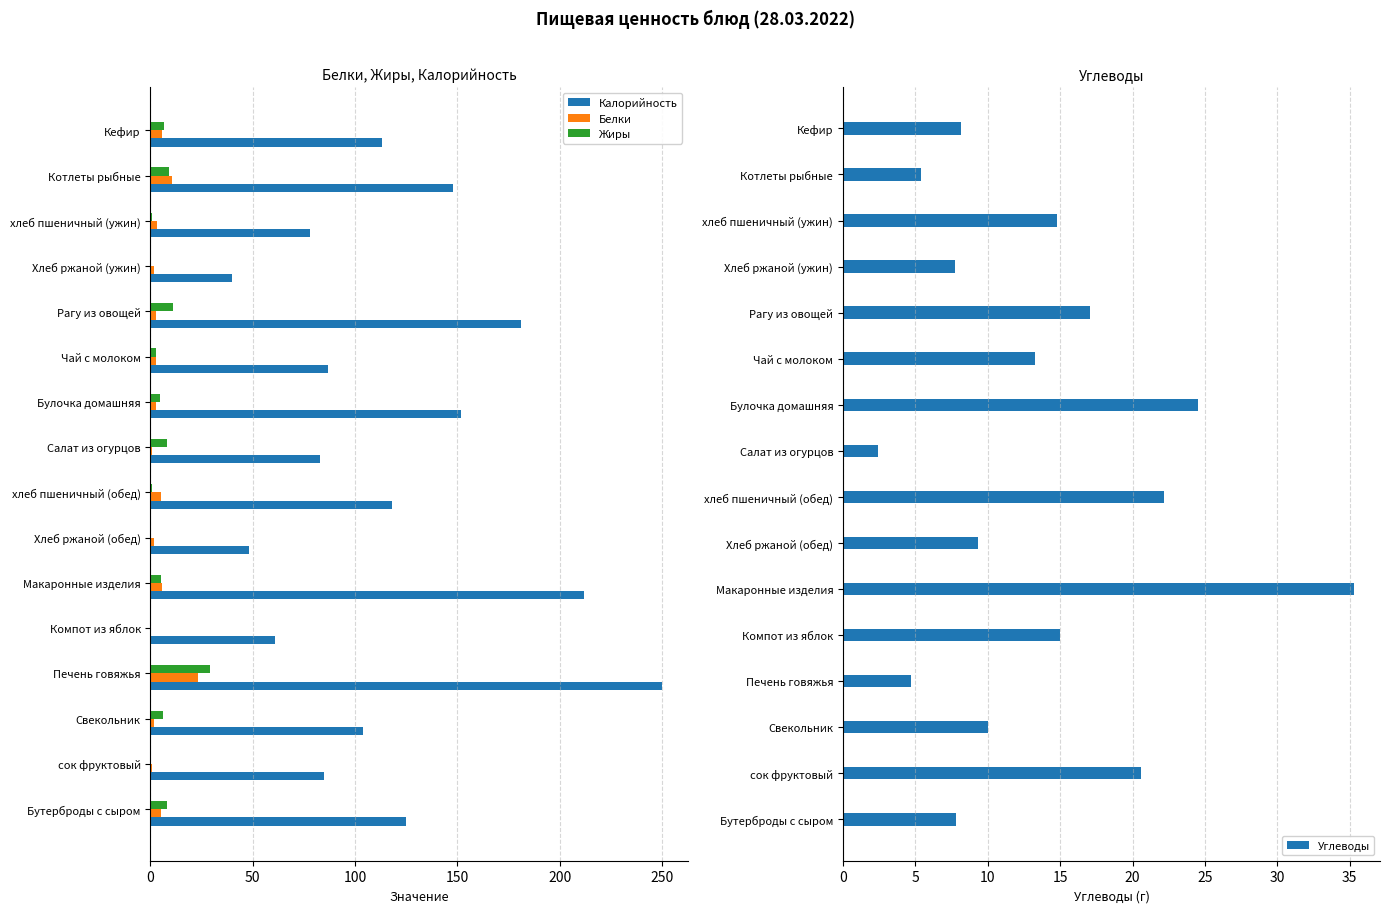

The value of Жиры at Компот из яблок is 17.4. True or false?

False